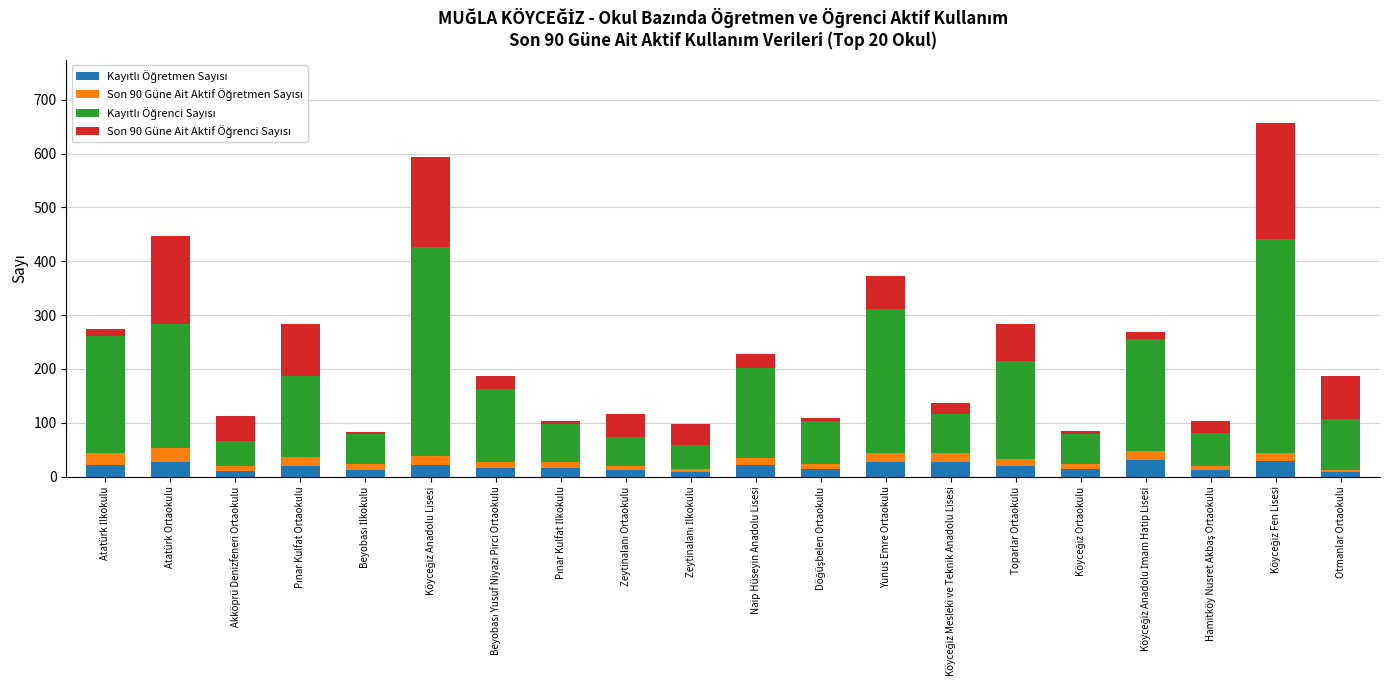

Rank the series at Naip Hüseyin Anadolu Lisesi from highest to lowest value.

Kayıtlı Öğrenci Sayısı, Son 90 Güne Ait Aktif Öğrenci Sayısı, Kayıtlı Öğretmen Sayısı, Son 90 Güne Ait Aktif Öğretmen Sayısı